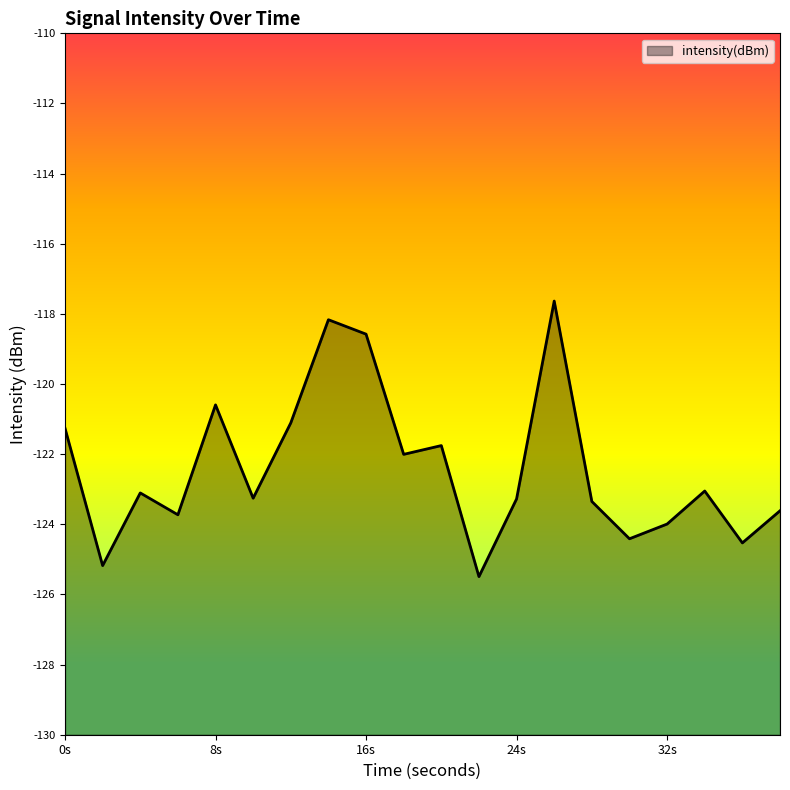

How many data points are less than -123?

12